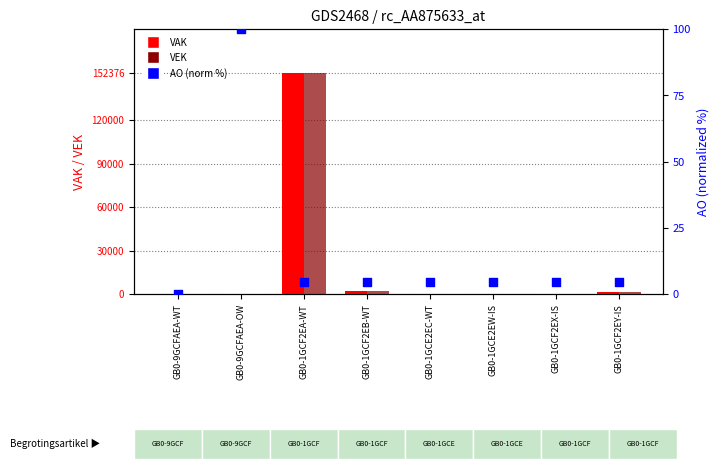

Which series has the largest total across all categories?

VAK